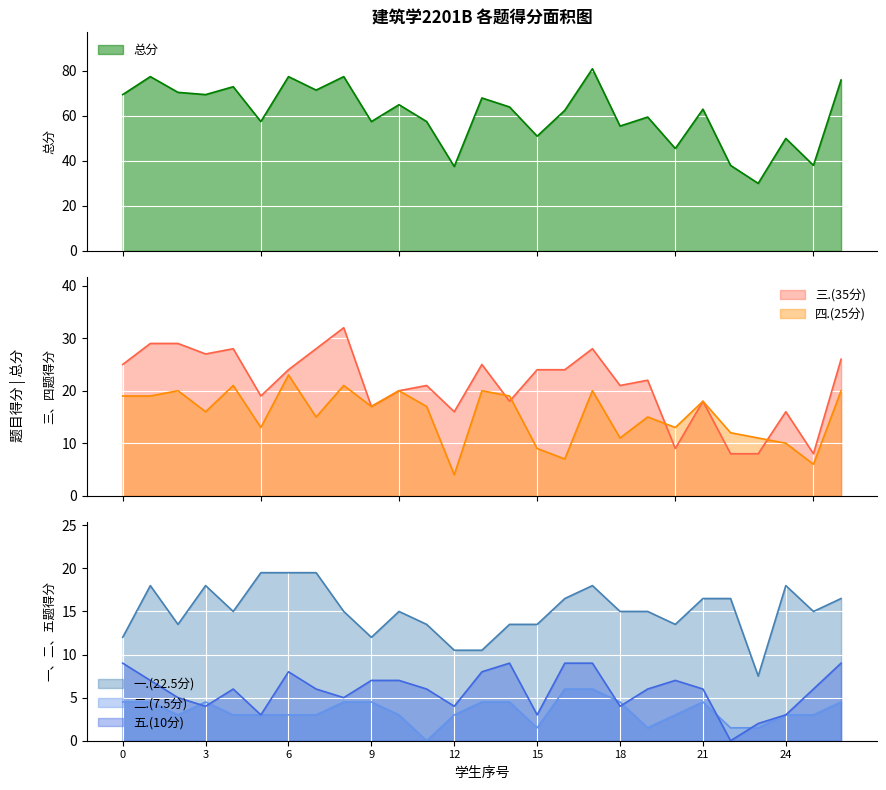

True or false: 一.(22.5分) and 二.(7.5分) cross at least once.

False